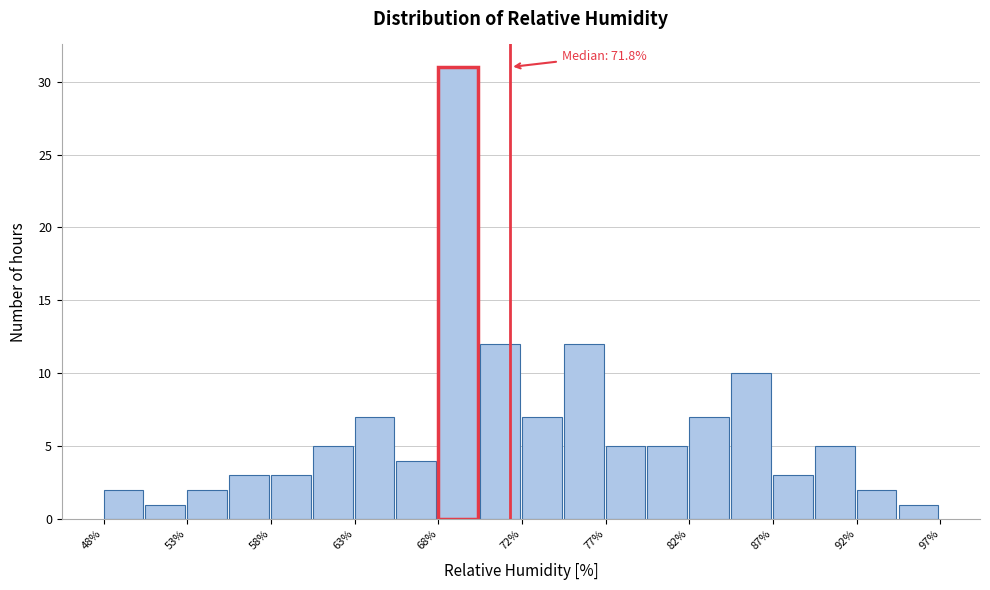

Which range on the x-axis has the tallest bar?

67.60 to 70.05